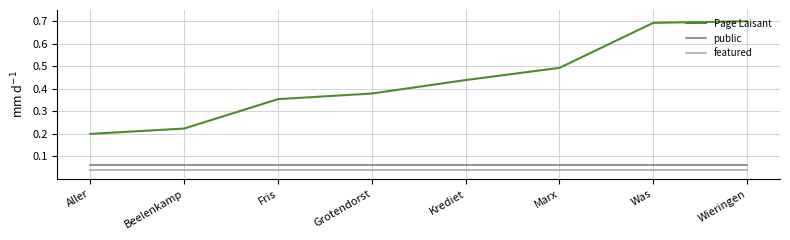

At Marx, list the series in order from smallest to largest.

featured, public, Page Laisant